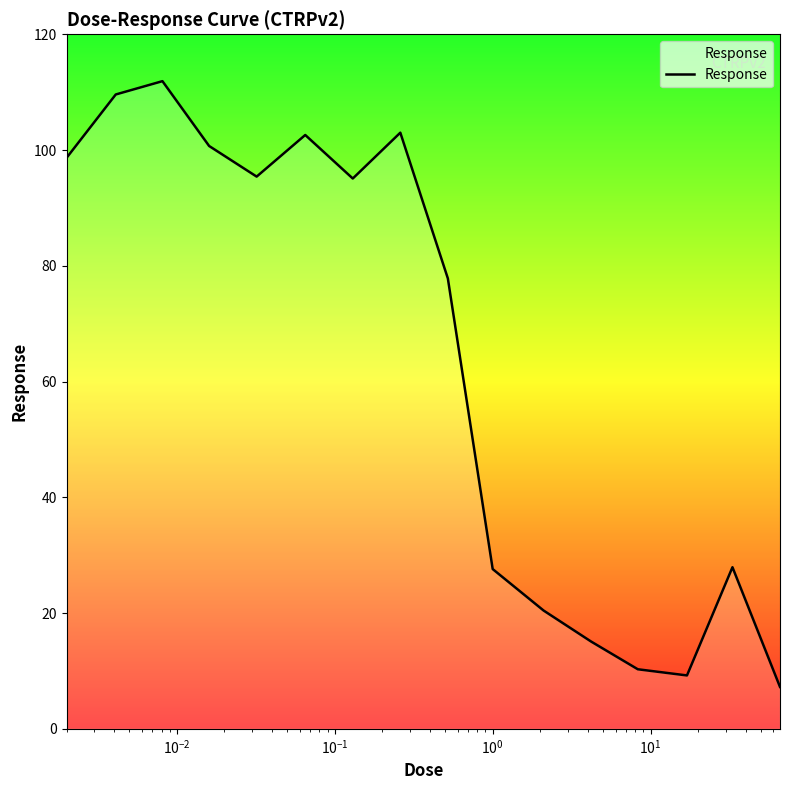

What is the greatest value displayed?

111.9